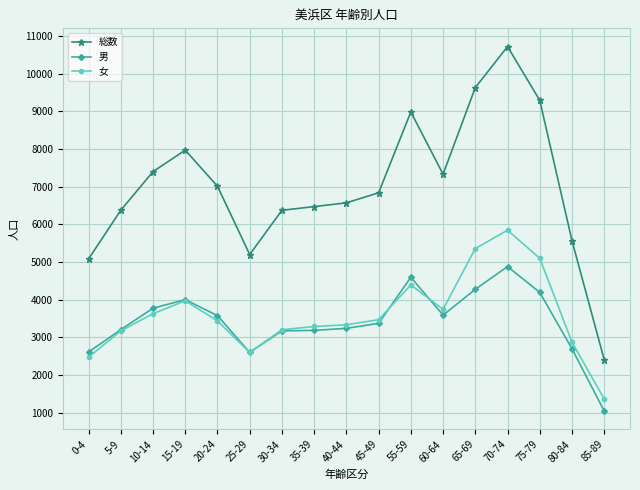

What is the minimum value shown in the chart?

1043